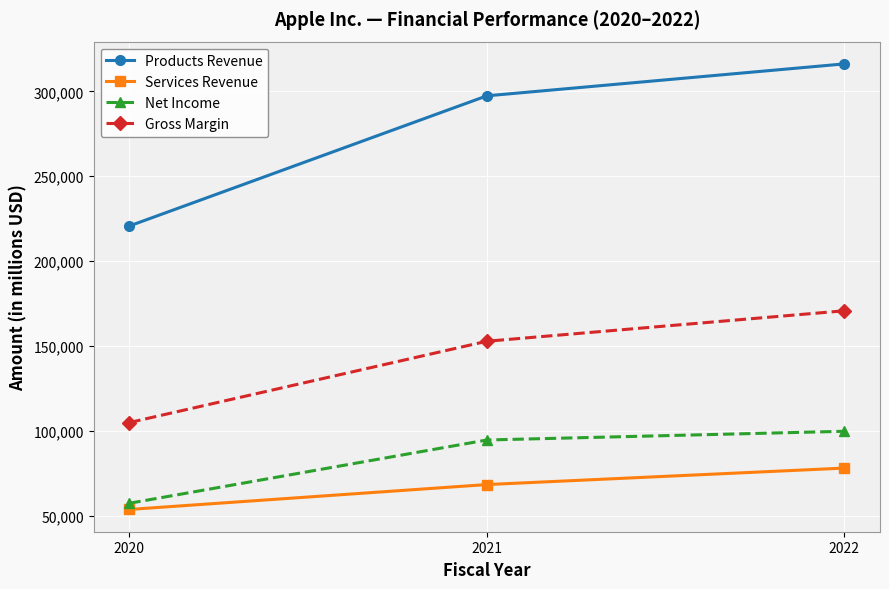

Rank the categories by Products Revenue value from lowest to highest.

2020, 2021, 2022